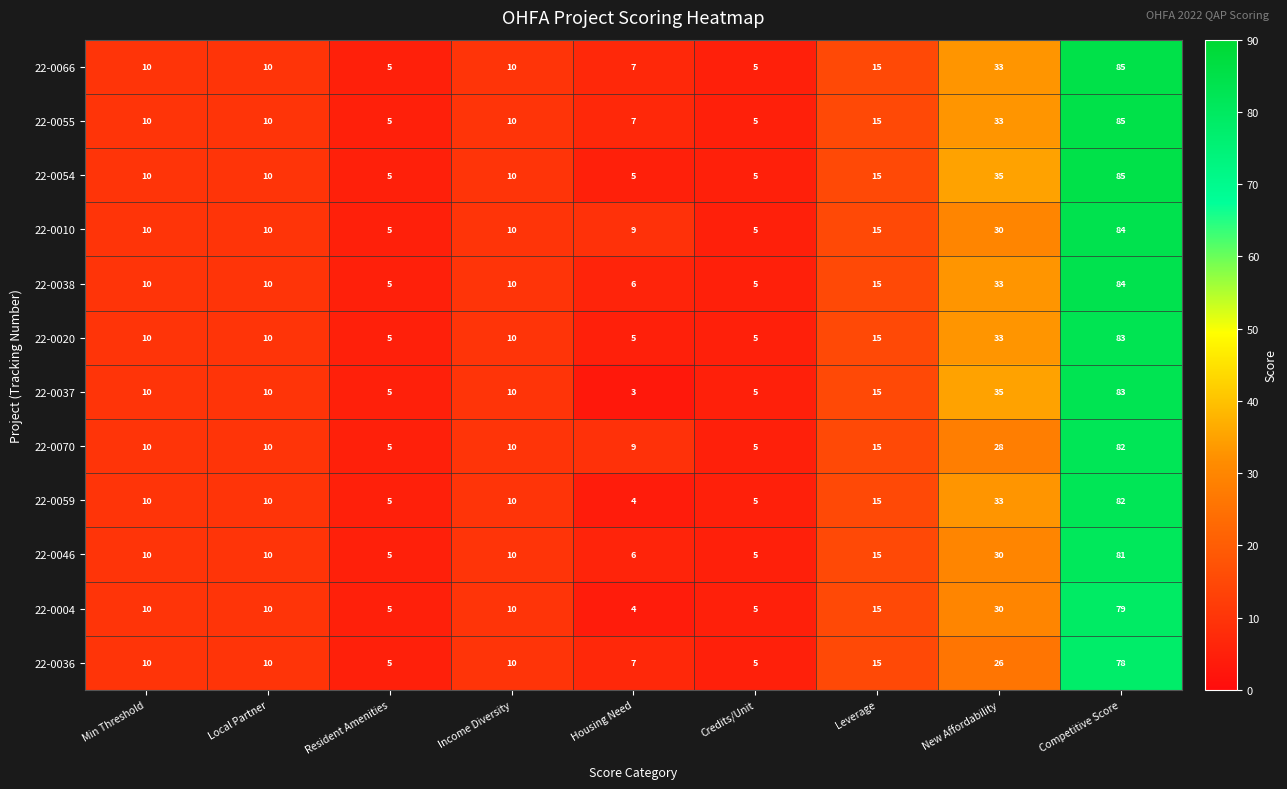

True or false: 22-0066 has a value of 5 at Housing Need.

False